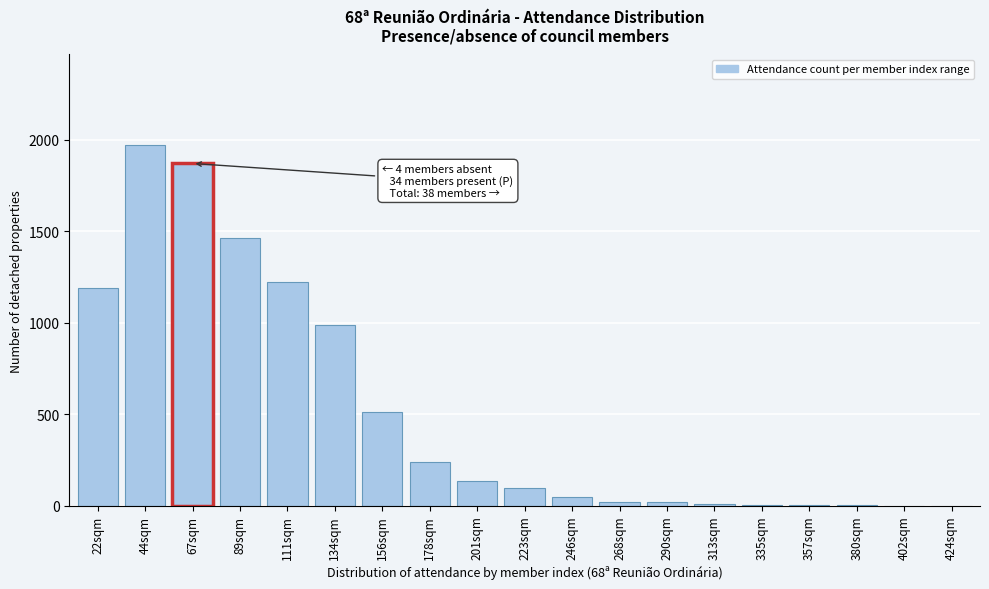

What is the change in value from 44sqm to 67sqm?

-102.0